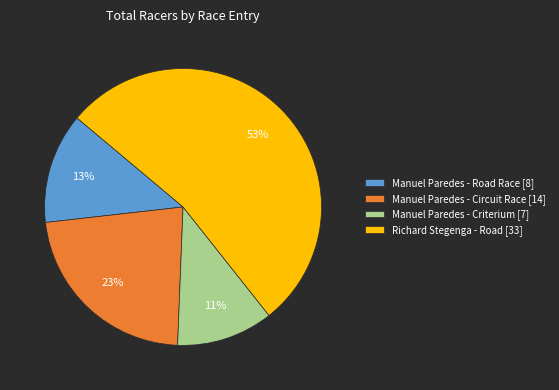

To the nearest percent, what is the difference between the largest and smallest slice percentages?

42%